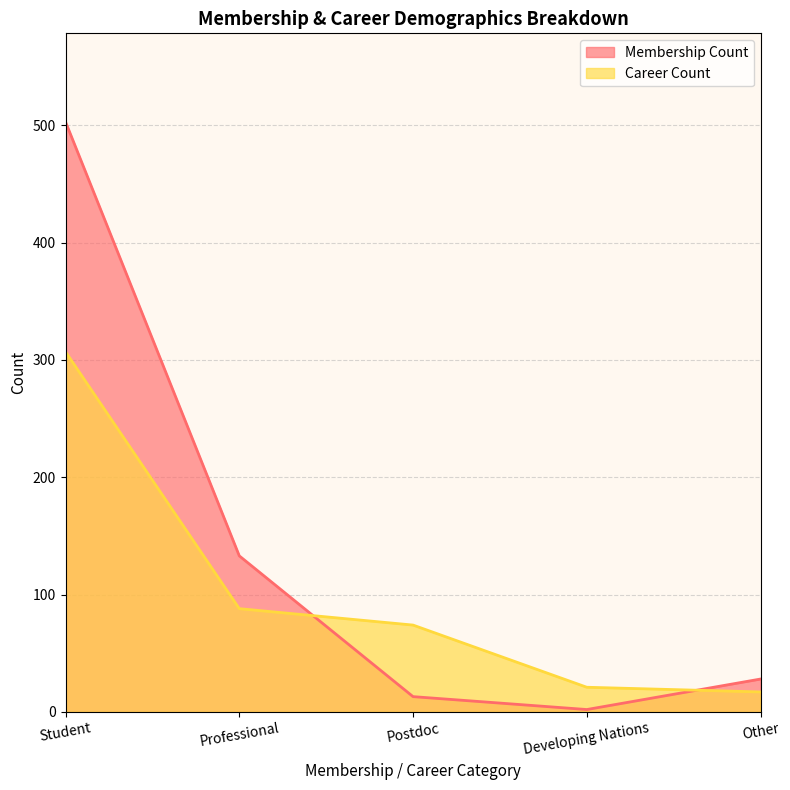

What position from the left is Postdoc?

3